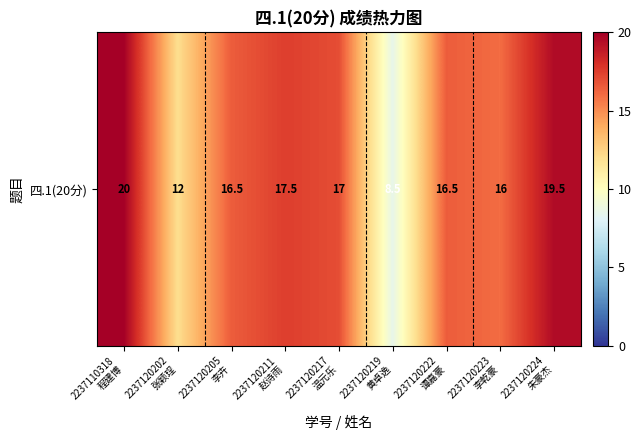

List the labels in order of value, largest first.

2237110318
程建博, 2237120224
朱豪杰, 2237120211
赵诗雨, 2237120217
温元乐, 2237120205
李卉, 2237120222
谭嘉豪, 2237120223
李乾豪, 2237120202
张颖珵, 2237120219
黄卓逸